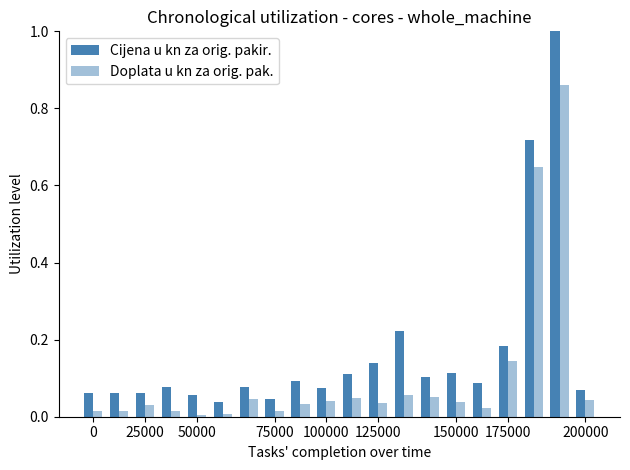

Which series has the largest total across all categories?

Cijena u kn za orig. pakir.